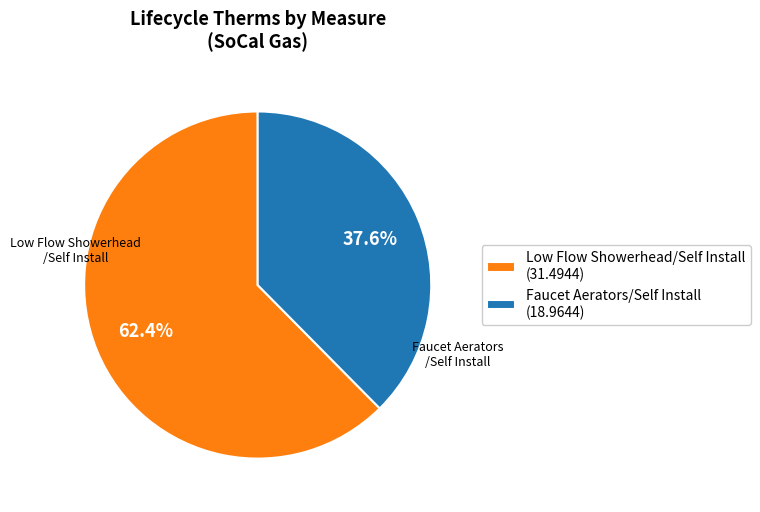

What is the largest slice in the pie chart?

Low Flow Showerhead/Self Install